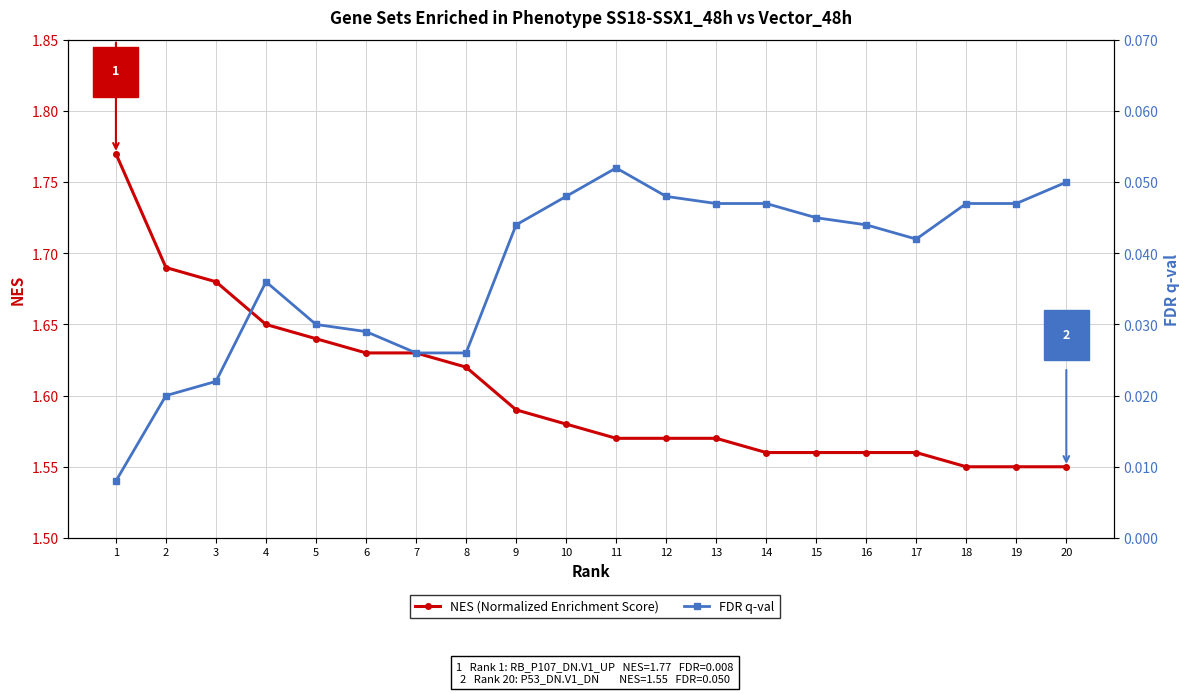

How many lines are shown in the chart?

2